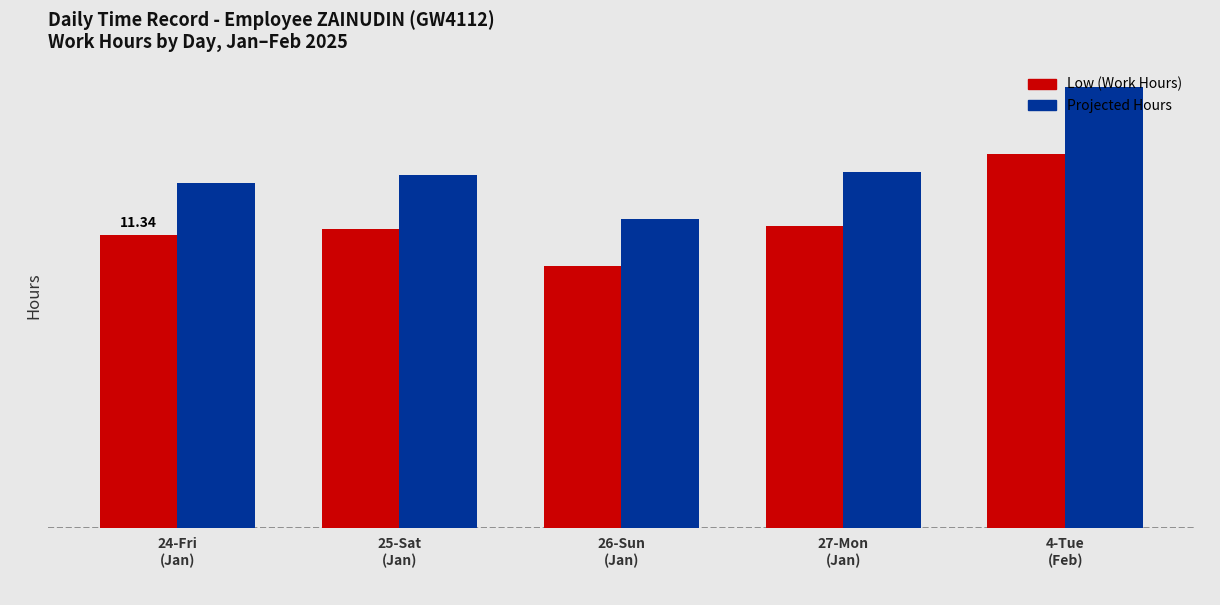

At which label is Low (Work Hours) closest to 12?

27-Mon
(Jan)